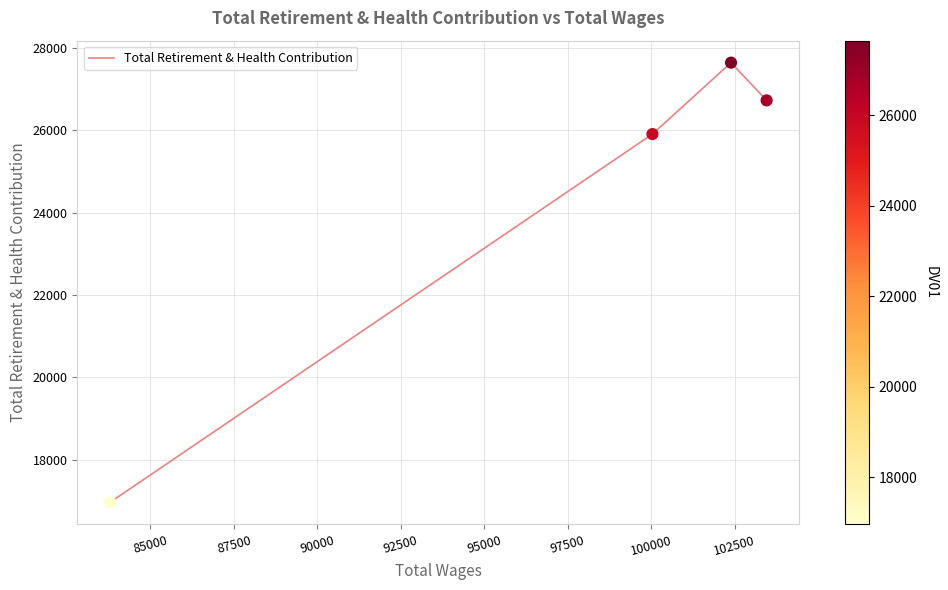

Between 90000 and 87500, which is larger?

87500